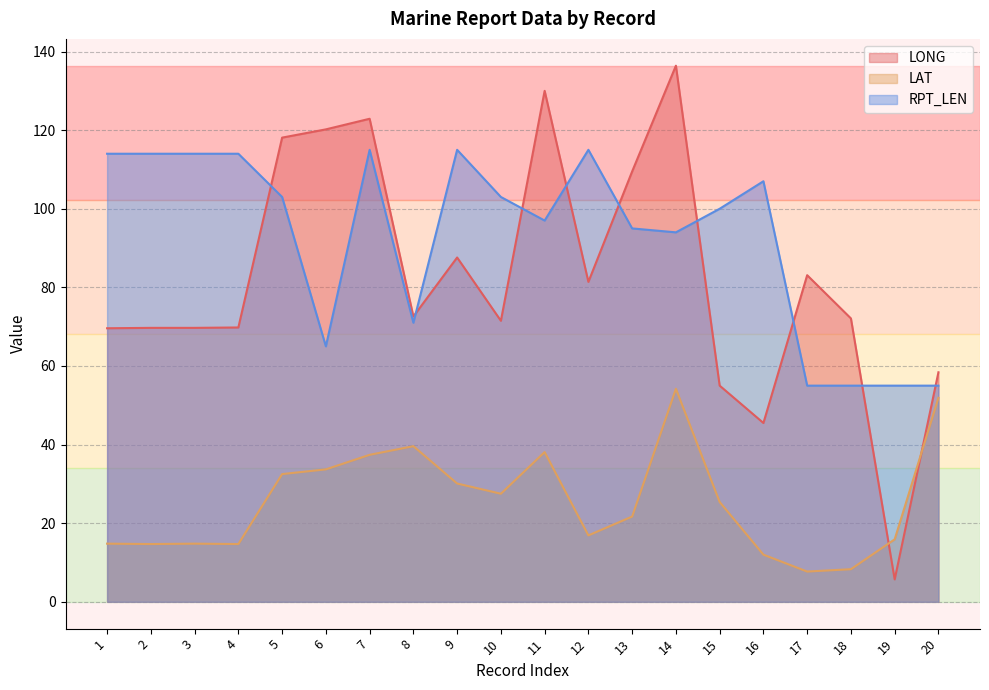

Which series has the widest spread of values?

LONG